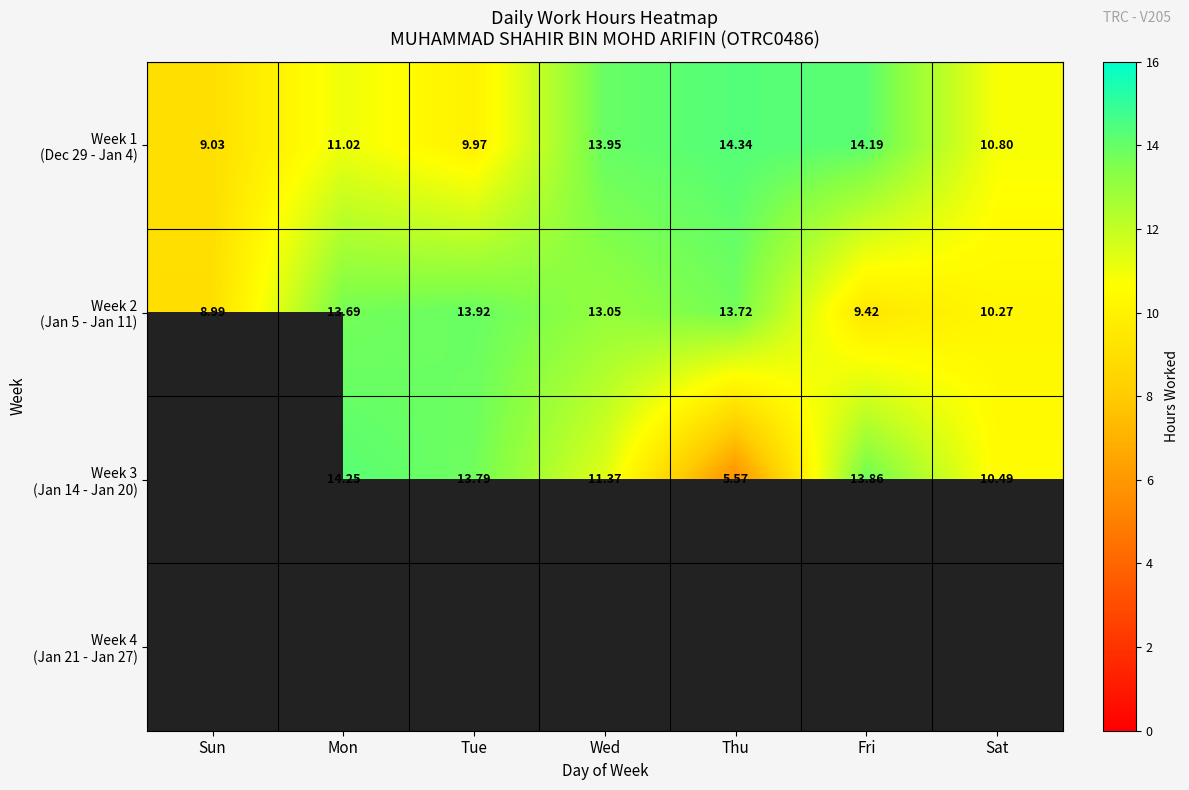

The Week 2 (Jan 5 - Jan 11) series shows 4.9 at Thu. True or false?

False